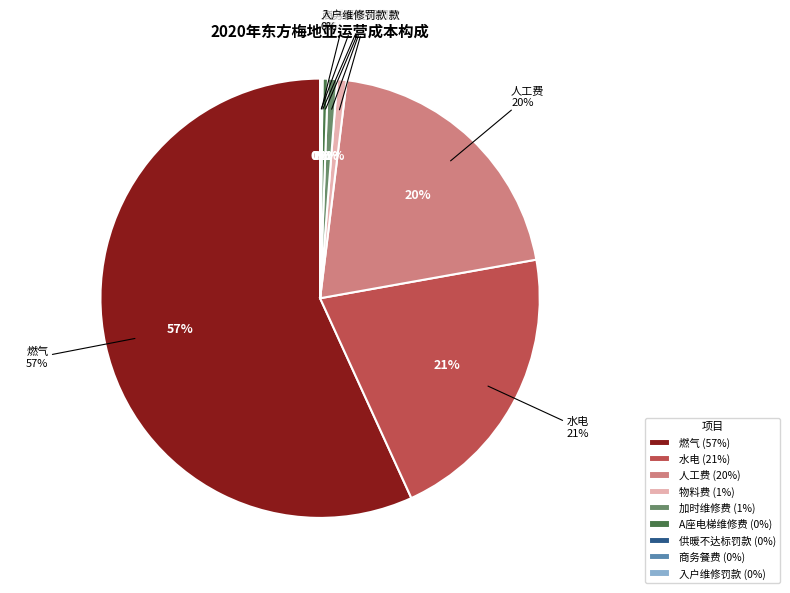

Count the number of slices in the pie.

9